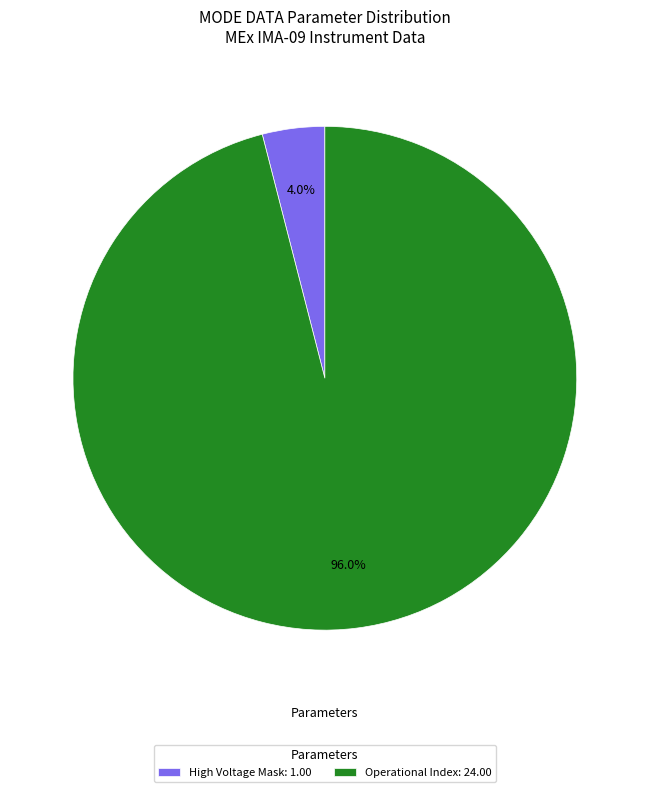

Which has a higher value, Operational Index: 24.00 or High Voltage Mask: 1.00?

Operational Index: 24.00